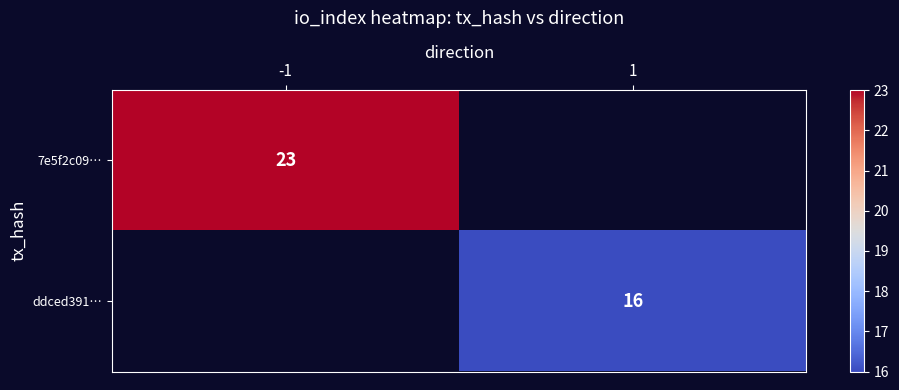

Which label corresponds to the largest value in the chart?

-1